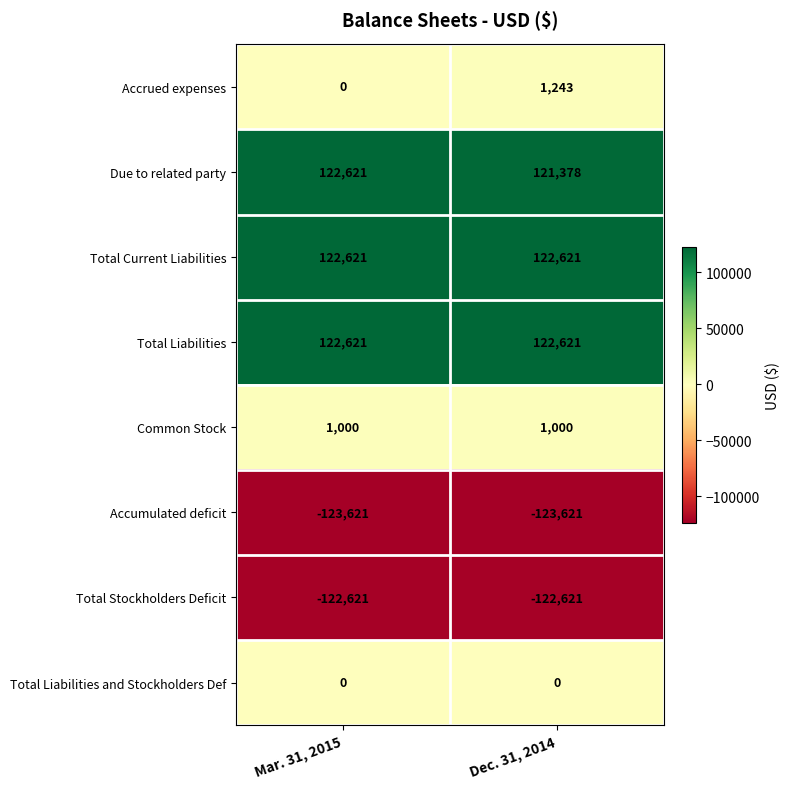

Reading right to left, list all the values displayed in this chart.

Accrued expenses: Dec. 31, 2014=1243	Mar. 31, 2015=0
Due to related party: Dec. 31, 2014=121378	Mar. 31, 2015=122621
Total Current Liabilities: Dec. 31, 2014=122621	Mar. 31, 2015=122621
Total Liabilities: Dec. 31, 2014=122621	Mar. 31, 2015=122621
Common Stock: Dec. 31, 2014=1000	Mar. 31, 2015=1000
Accumulated deficit: Dec. 31, 2014=-123621	Mar. 31, 2015=-123621
Total Stockholders Deficit: Dec. 31, 2014=-122621	Mar. 31, 2015=-122621
Total Liabilities and Stockholders Def: Dec. 31, 2014=0	Mar. 31, 2015=0